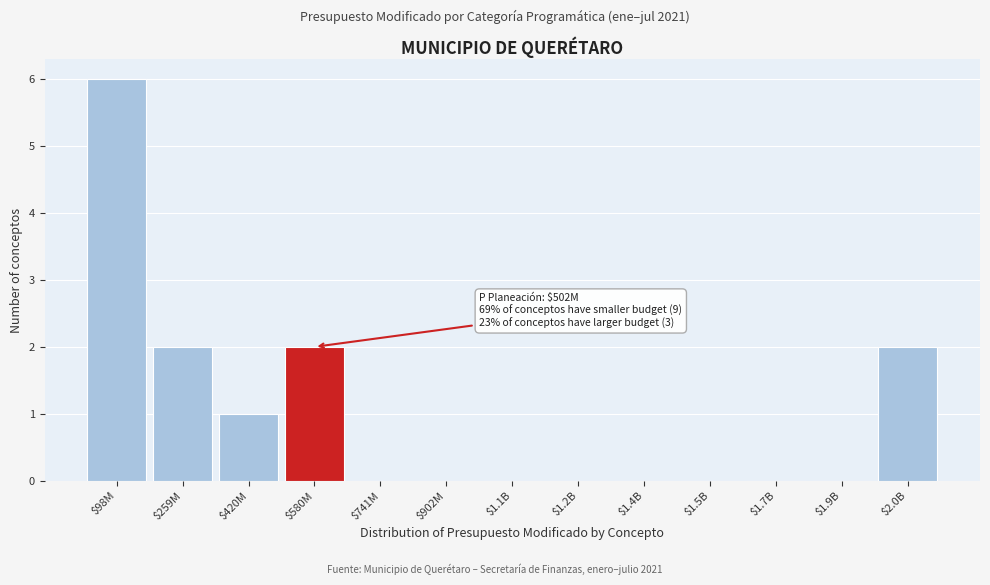

What is the sum of all values?

13